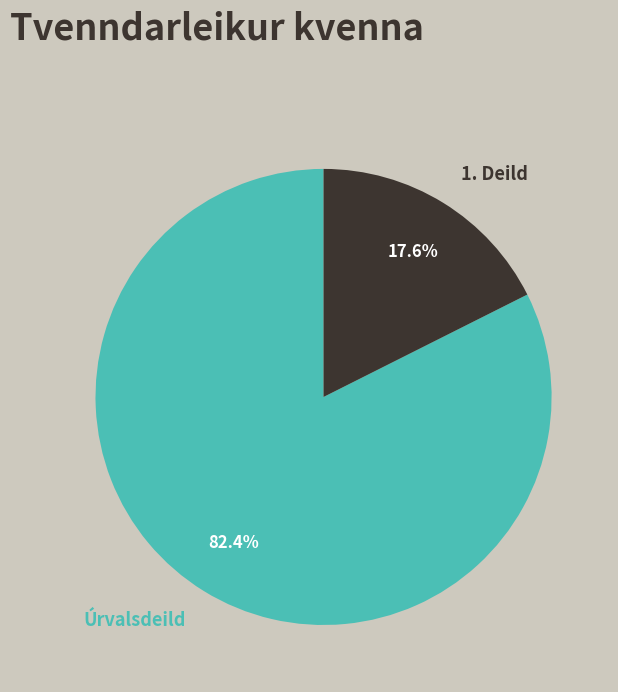

Rank the categories by value from lowest to highest.

1. Deild, Úrvalsdeild